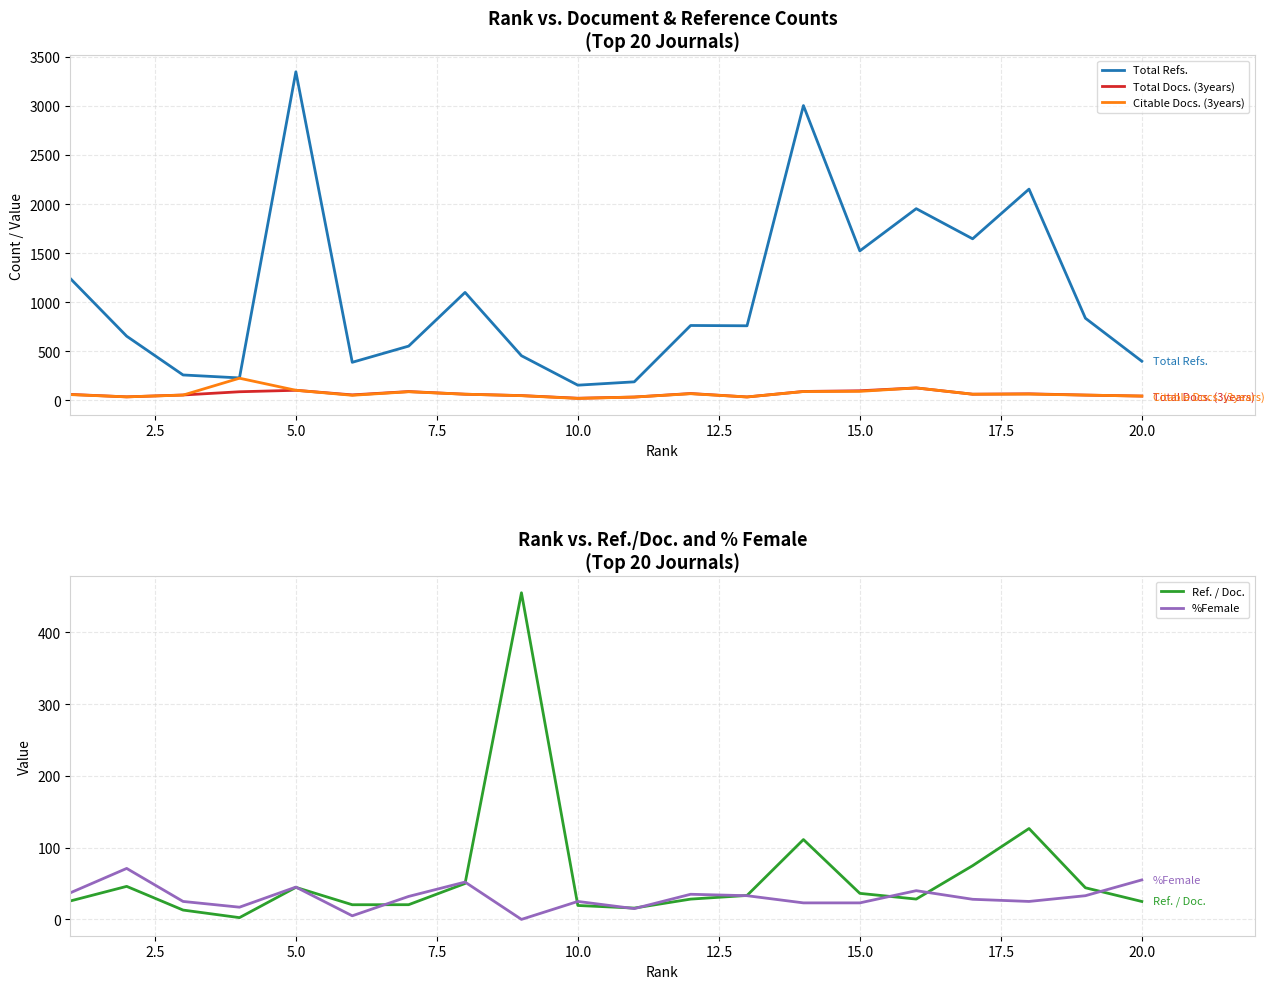

What are all the series names shown in the legend?

Total Refs., Total Docs. (3years), Citable Docs. (3years), Ref. / Doc., %Female